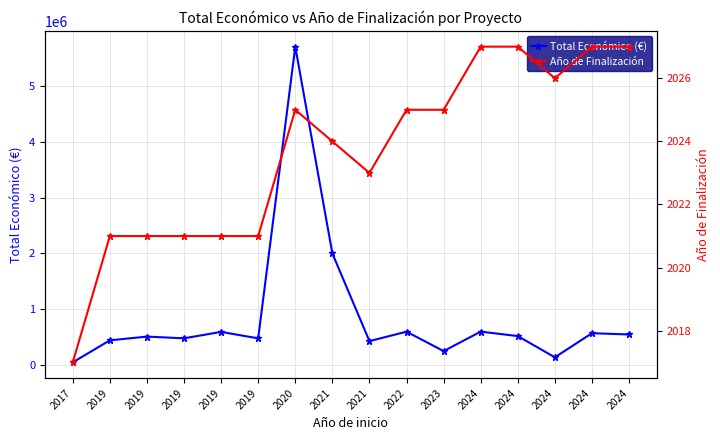

Does the chart display data point markers on the line(s)?

Yes